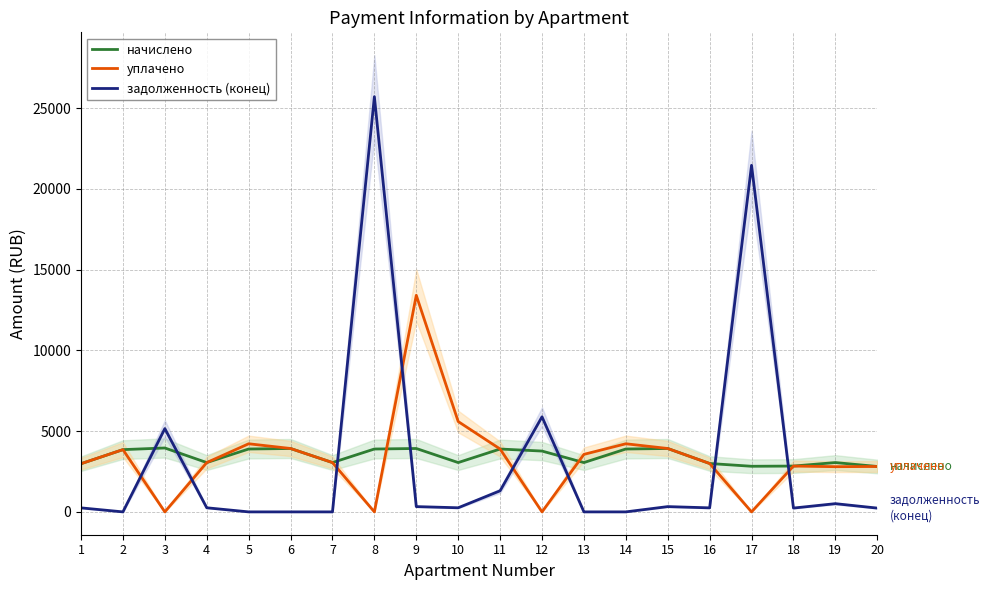

Count the number of categories in the chart.

20